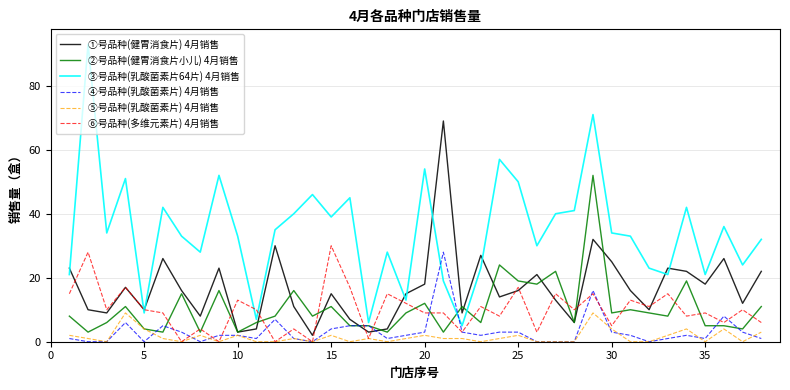

Which series has the largest total across all categories?

③号品种(乳酸菌素片64片) 4月销售